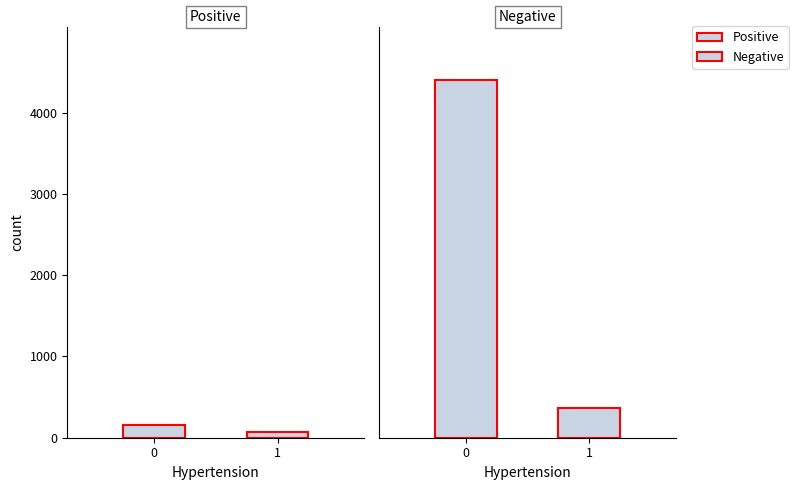

Rank the categories by Negative value from highest to lowest.

0, 1